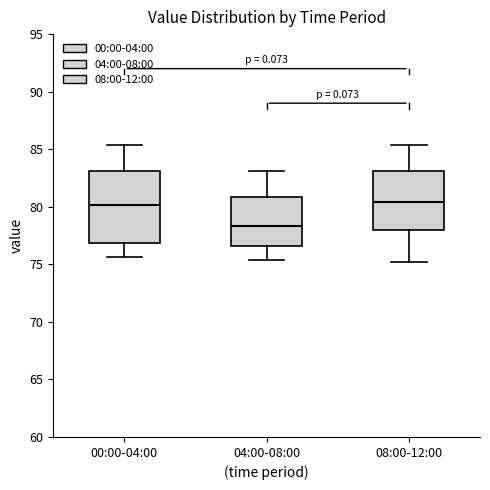

Where is the lower edge of the box for 08:00-12:00 on the y-axis? The values are not printed on the chart, so give them approximately, as read against the axis.

78.0